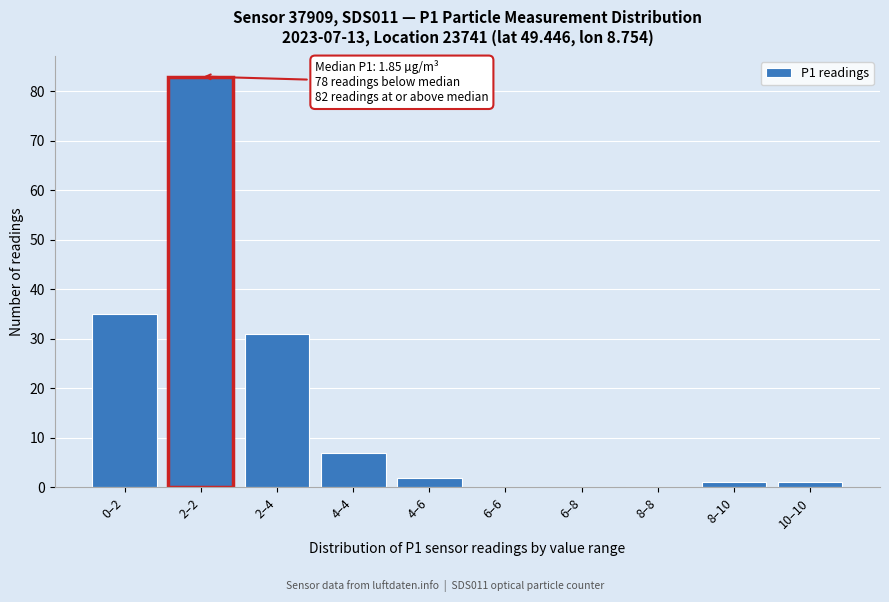

Reading left to right, list all the values displayed in this chart.

0–2=35	2–2=83	2–4=31	4–4=7	4–6=2	6–6=0	6–8=0	8–8=0	8–10=1	10–10=1